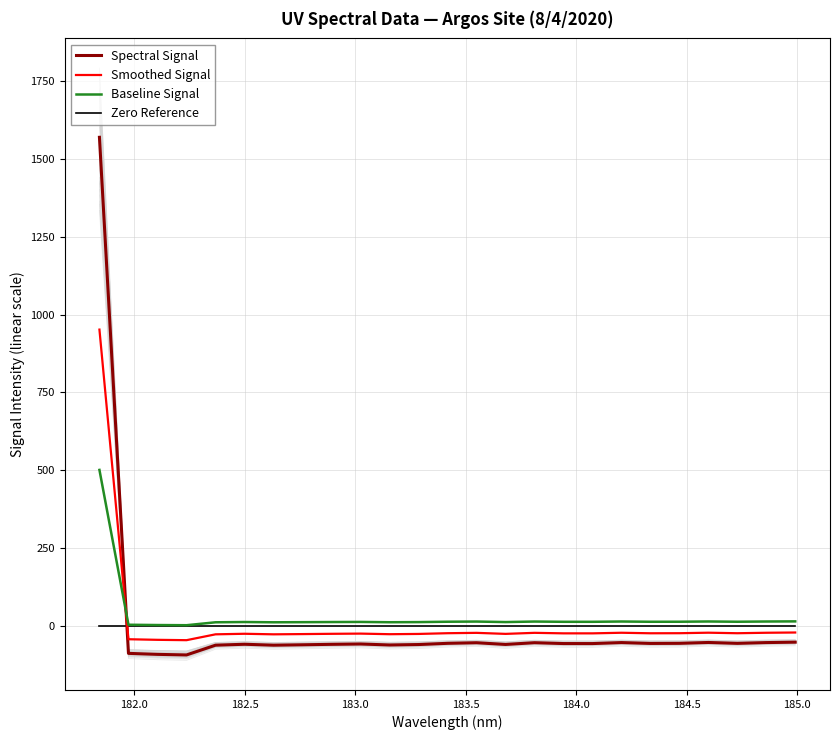

True or false: Spectral Signal has more than 0 points higher than both neighbors.

True